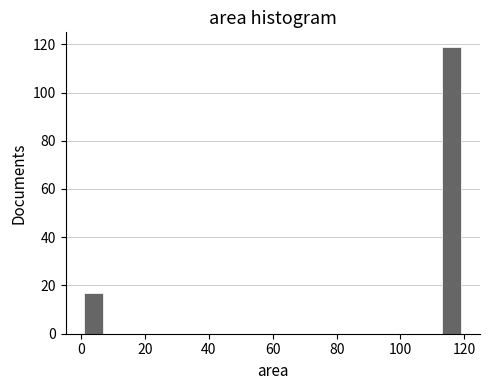

Read against the x-axis, roughly where is the centre of the tallest bar?

116